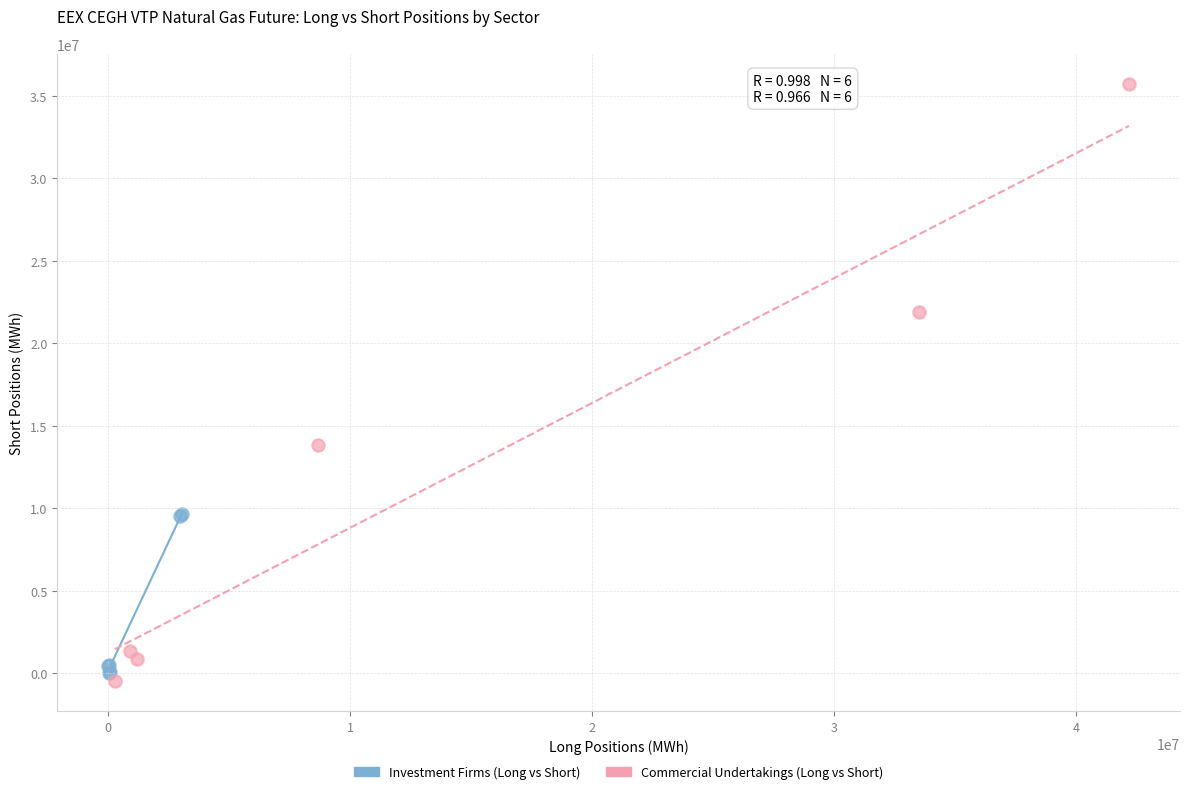

Which series reaches the maximum Y coordinate?

Commercial Undertakings (Long vs Short)